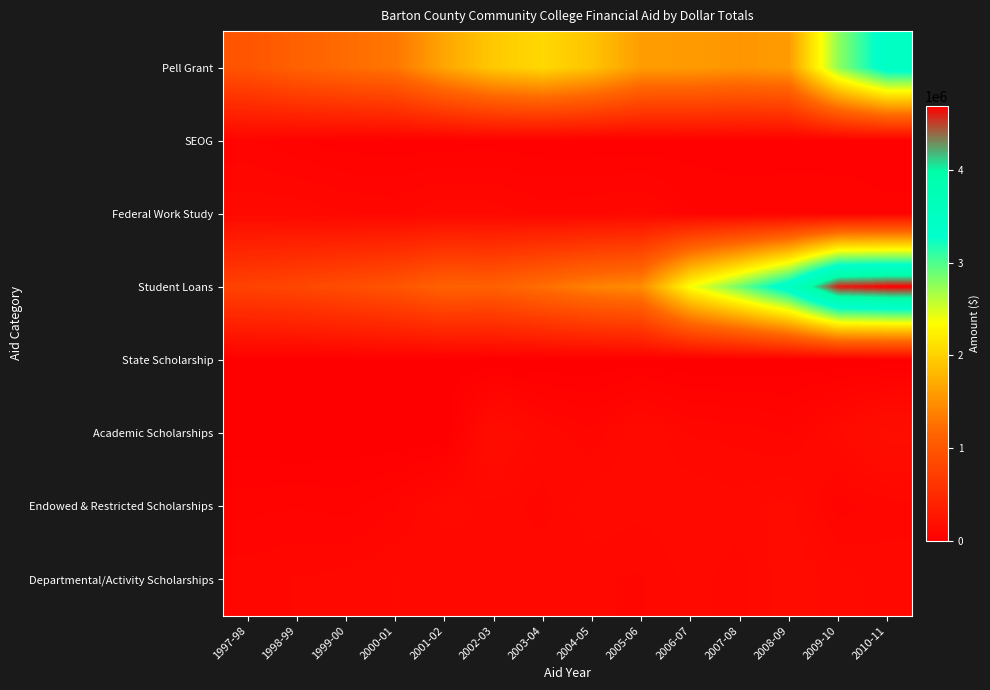

Reading left to right, list all the values displayed in this chart.

Pell Grant: 1997-98=975054	1998-99=1120583	1999-00=1223608	2000-01=1307198	2001-02=1669749	2002-03=1938577	2003-04=2057694	2004-05=1894818	2005-06=1601984	2006-07=1590371	2007-08=1537663	2008-09=1591624	2009-10=2753523	2010-11=3451517
SEOG: 1997-98=59497	1998-99=38000	1999-00=24557	2000-01=21248	2001-02=25516	2002-03=28155	2003-04=20577	2004-05=20377	2005-06=20577	2006-07=25196	2007-08=24438	2008-09=27780	2009-10=24417	2010-11=22949
Federal Work Study: 1997-98=105335	1998-99=106421	1999-00=93453	2000-01=87070	2001-02=110813	2002-03=102711	2003-04=86721	2004-05=89597	2005-06=99704	2006-07=59049	2007-08=48613	2008-09=48393	2009-10=51166	2010-11=42263
Student Loans: 1997-98=769134	1998-99=818120	1999-00=892046	2000-01=976167	2001-02=1127083	2002-03=1111533	2003-04=1248879	2004-05=1394297	2005-06=1472860	2006-07=2356870	2007-08=2872868	2008-09=3483212	2009-10=4610071	2010-11=4692578
State Scholarship: 1997-98=7500	1998-99=6500	1999-00=11000	2000-01=11500	2001-02=7750	2002-03=0	2003-04=0	2004-05=1500	2005-06=8500	2006-07=1500	2007-08=3000	2008-09=4020	2009-10=2575	2010-11=5077
Academic Scholarships: 1997-98=0	1998-99=0	1999-00=0	2000-01=0	2001-02=0	2002-03=163383	2003-04=107550	2004-05=76820	2005-06=128350	2006-07=90550	2007-08=83927	2008-09=70300	2009-10=123752	2010-11=181675
Endowed & Restricted Scholarships: 1997-98=48150	1998-99=54225	1999-00=46450	2000-01=71100	2001-02=116429	2002-03=105850	2003-04=83400	2004-05=125855	2005-06=115550	2006-07=127000	2007-08=116889	2008-09=137776	2009-10=63520	2010-11=82866
Departmental/Activity Scholarships: 1997-98=84936	1998-99=92418	1999-00=98667	2000-01=110396	2001-02=95825	2002-03=105260	2003-04=102954	2004-05=94170	2005-06=89034	2006-07=116600	2007-08=101446	2008-09=144852	2009-10=118020	2010-11=101971